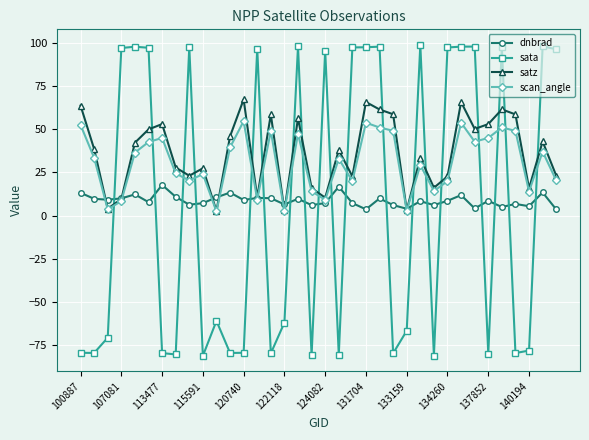

Which series ends up on top after the final intersection of sata and satz?

sata